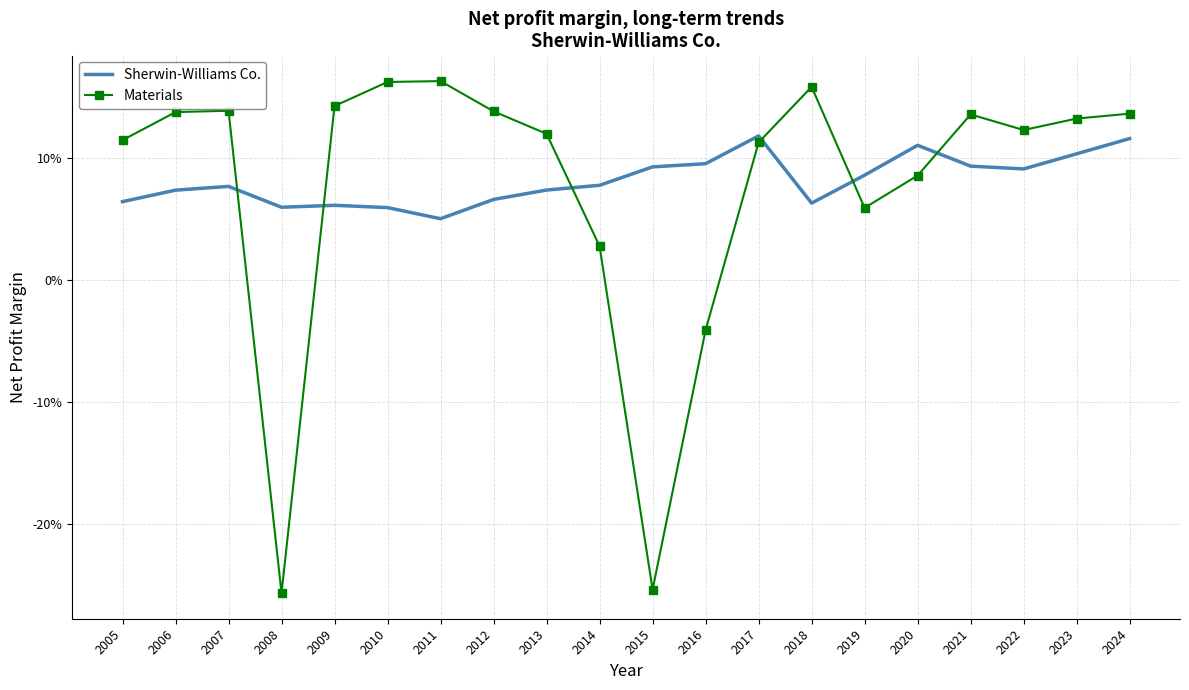

What are all the series names shown in the legend?

Sherwin-Williams Co., Materials